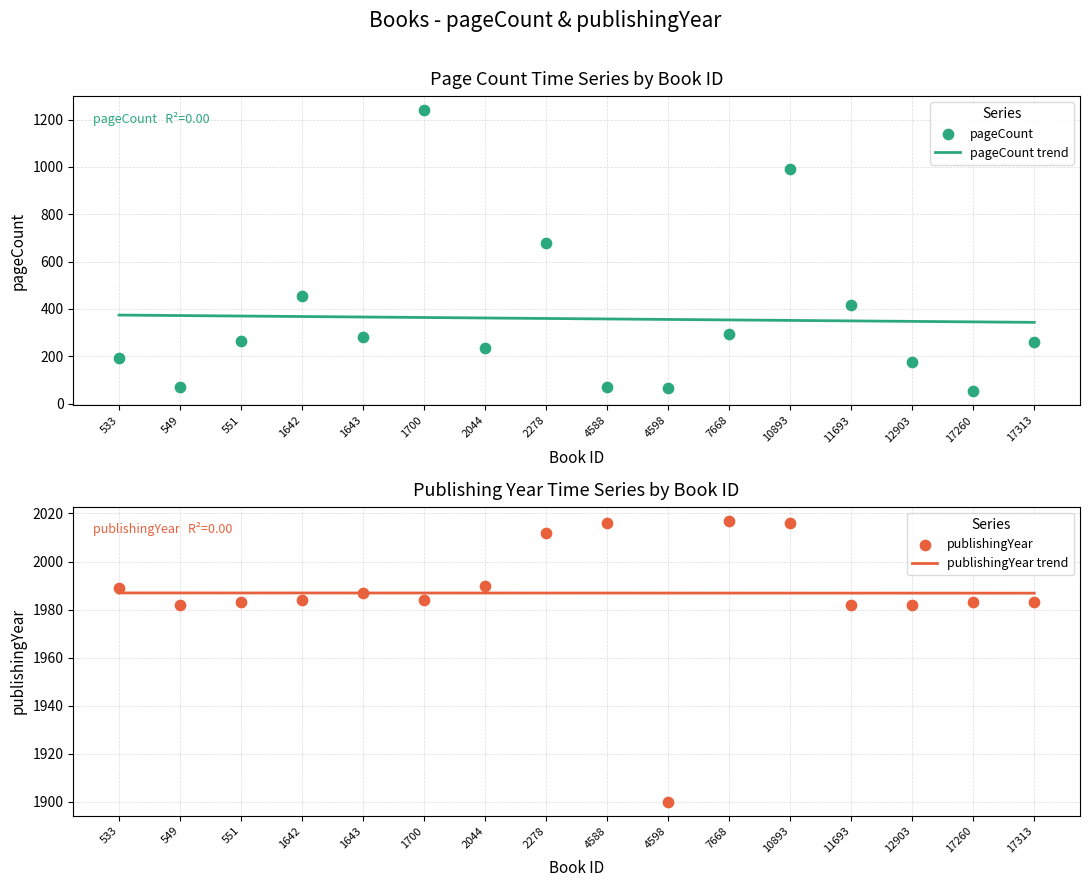

Which series contains the lowest Y value?

pageCount